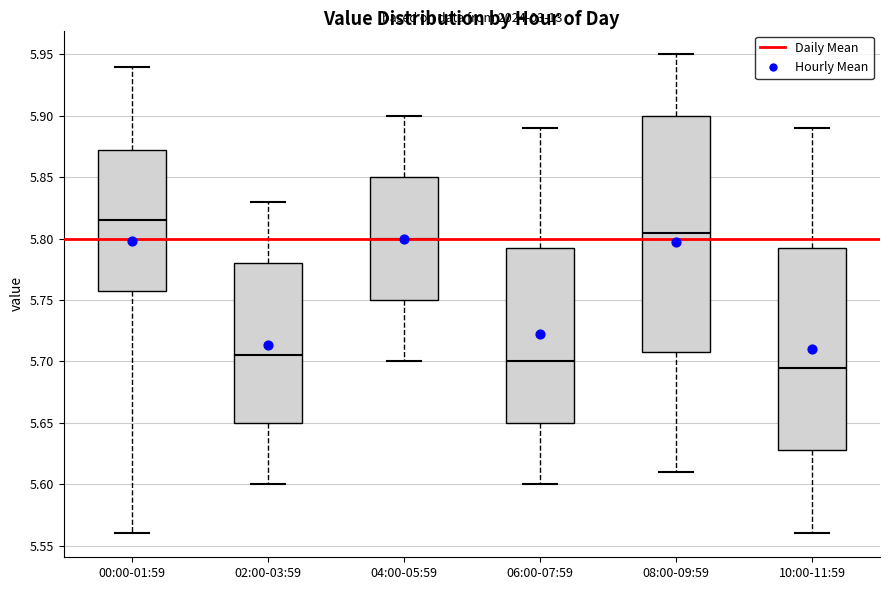

Reading left to right, read every box against the y-axis: the position of its median line, the range the box covers, and the ends of its whiskers. The values are not printed on the chart, so give them approximately, as read against the axis.

00:00-01:59: median 5.815, box 5.760 to 5.875, whiskers 5.560 to 5.940
02:00-03:59: median 5.705, box 5.650 to 5.780, whiskers 5.600 to 5.830
04:00-05:59: median 5.800, box 5.750 to 5.850, whiskers 5.700 to 5.900
06:00-07:59: median 5.700, box 5.650 to 5.795, whiskers 5.600 to 5.890
08:00-09:59: median 5.805, box 5.710 to 5.900, whiskers 5.610 to 5.950
10:00-11:59: median 5.695, box 5.630 to 5.795, whiskers 5.560 to 5.890